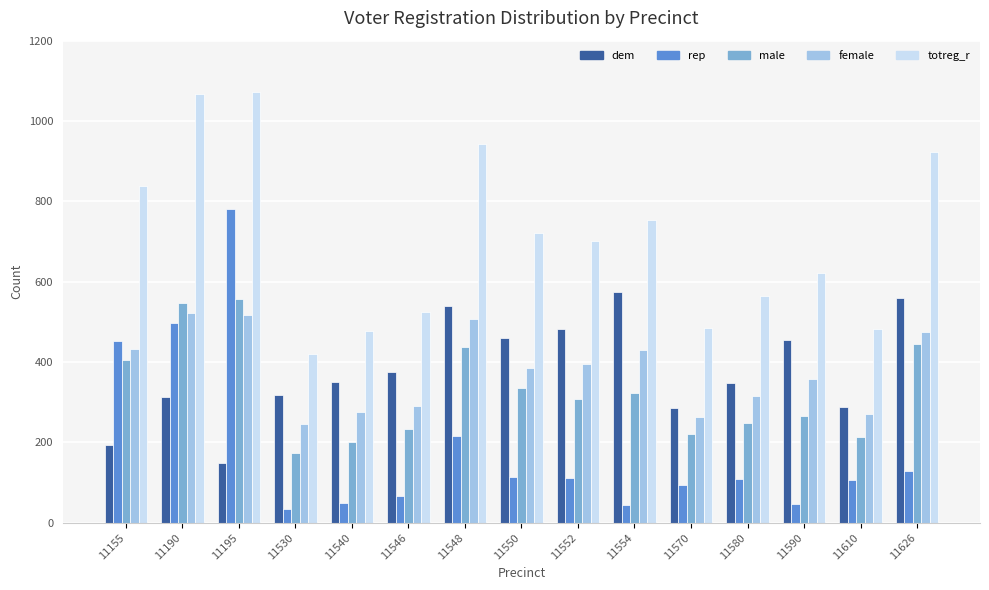

What is the difference between the highest and lowest values at 11530?

384